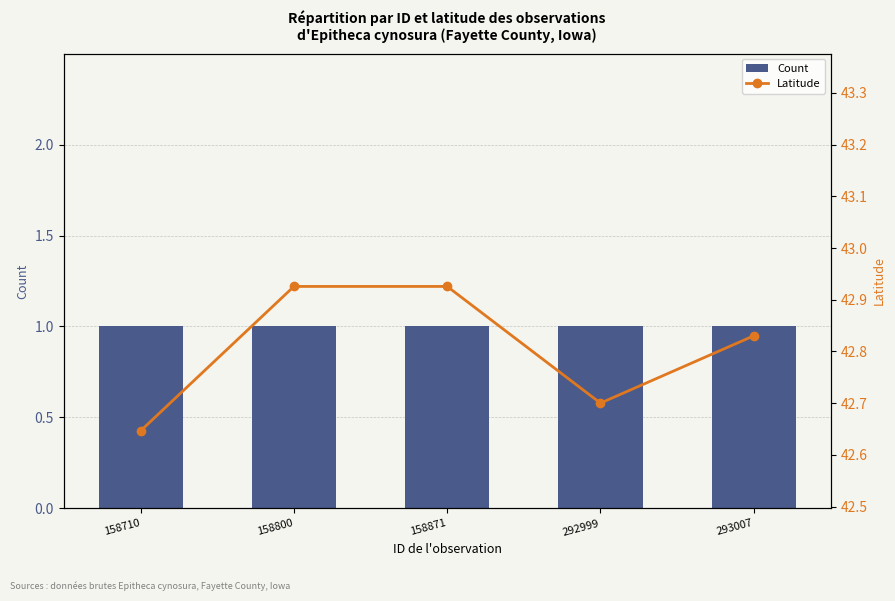

The Latitude series shows 42.9 at 158871. True or false?

True